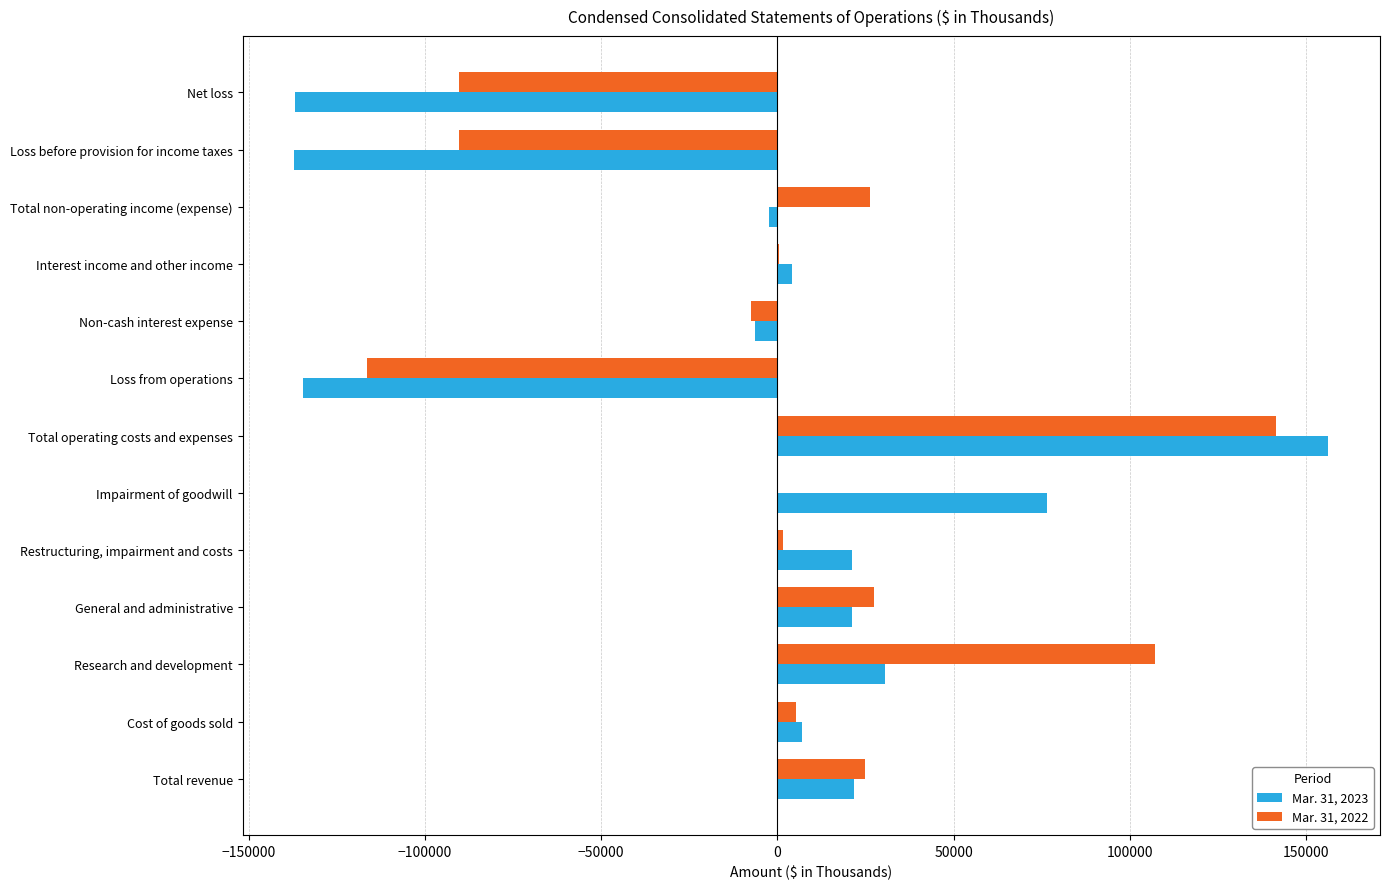

The value of Mar. 31, 2023 at Total operating costs and expenses is 156304. True or false?

True